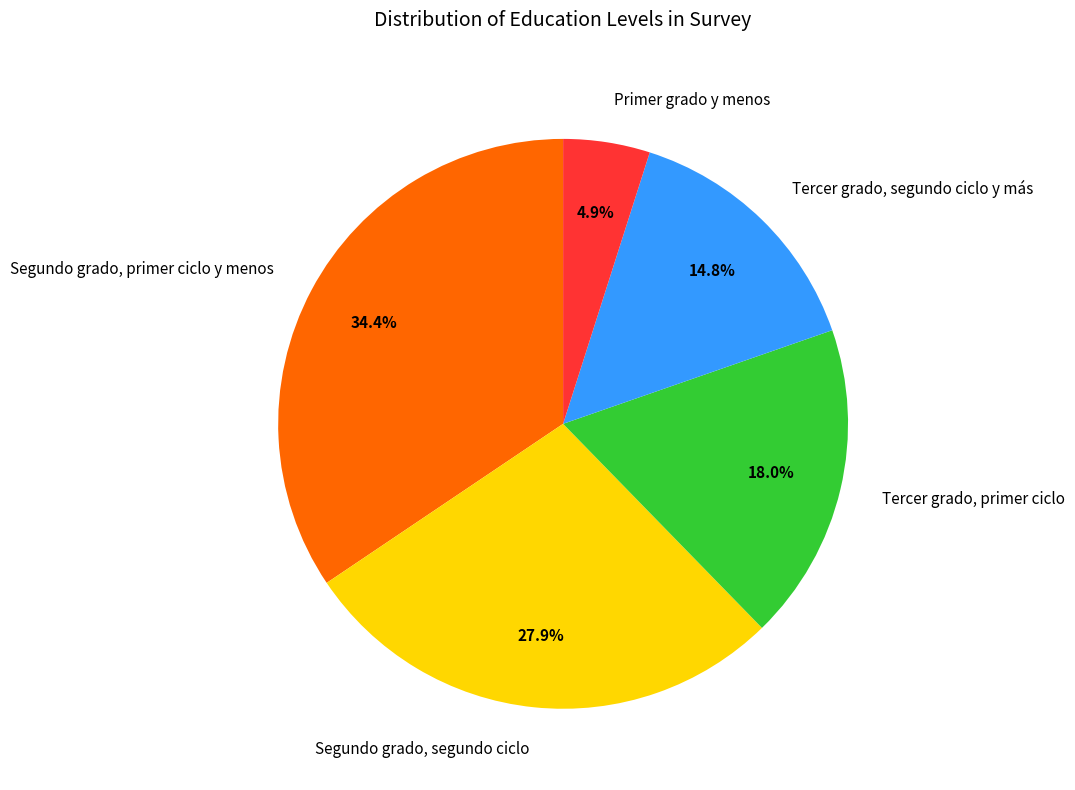

How many slices are in this pie chart?

5